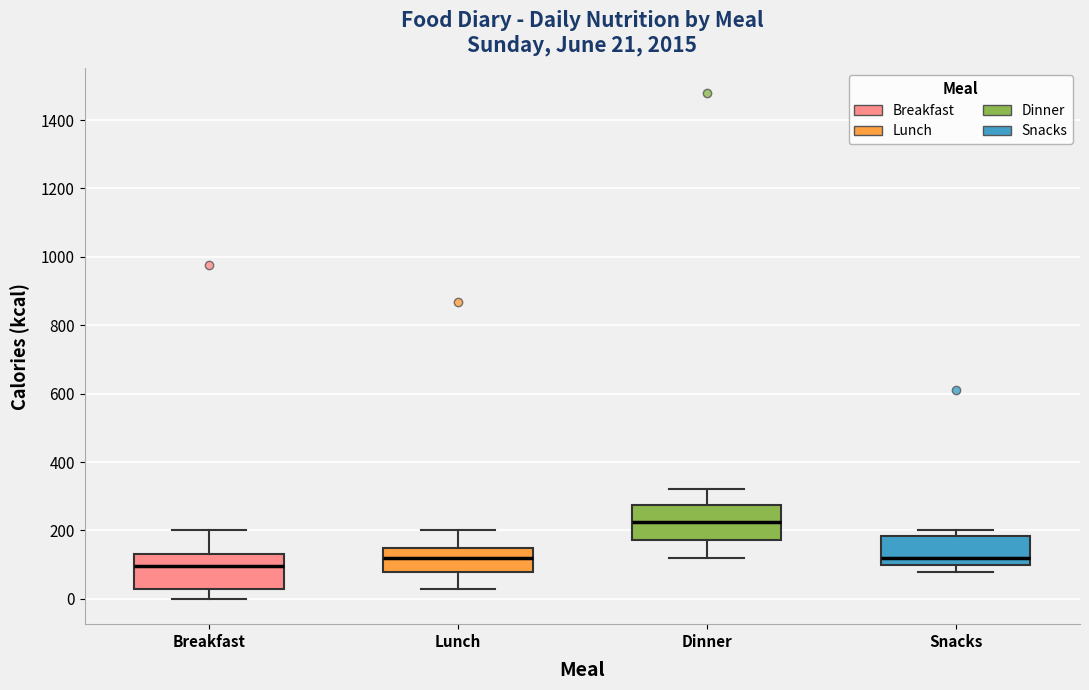

Which box's median line is the highest?

Dinner